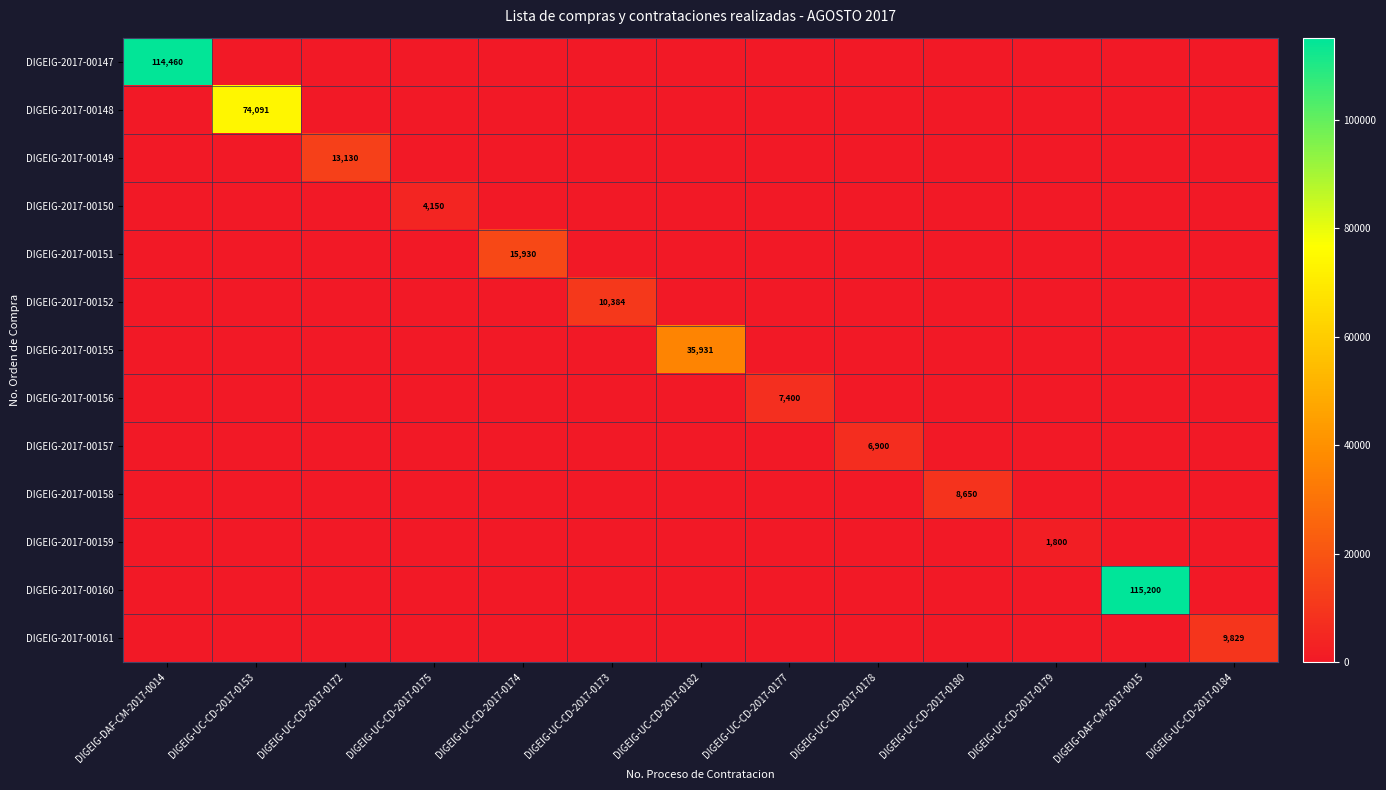

Which series has the largest range (max minus min)?

DIGEIG-2017-00160